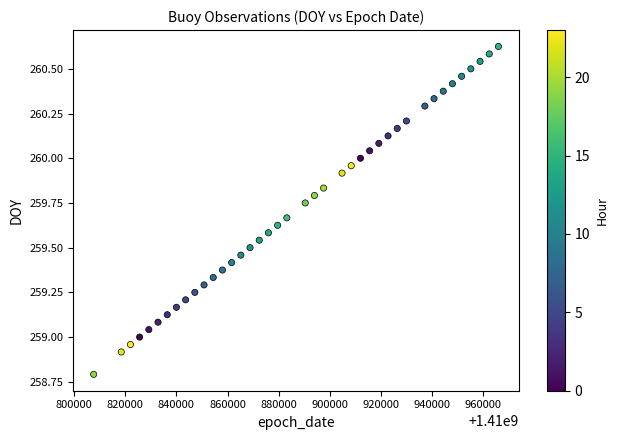

What is the range of X values (max minus min)?

158397.0